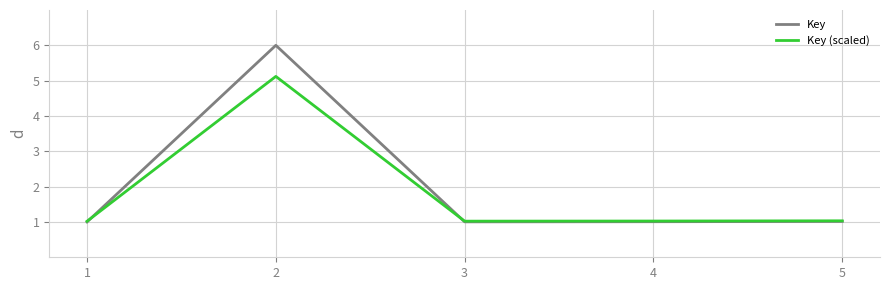

What value does the Key (scaled) series have at 1?

1.0